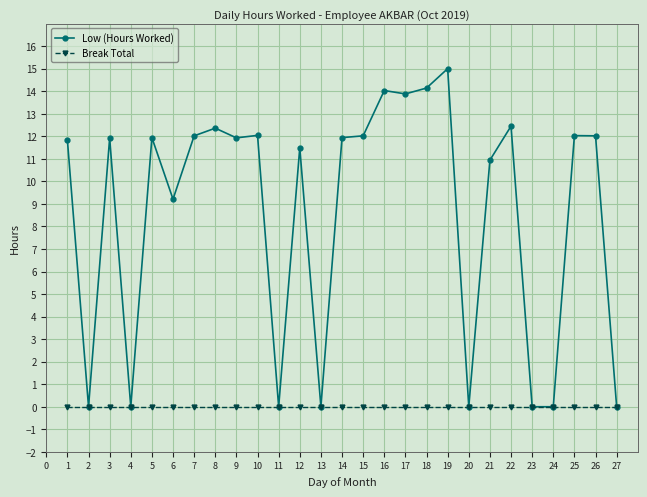

The value of Low (Hours Worked) at 23 is -10.1. True or false?

False